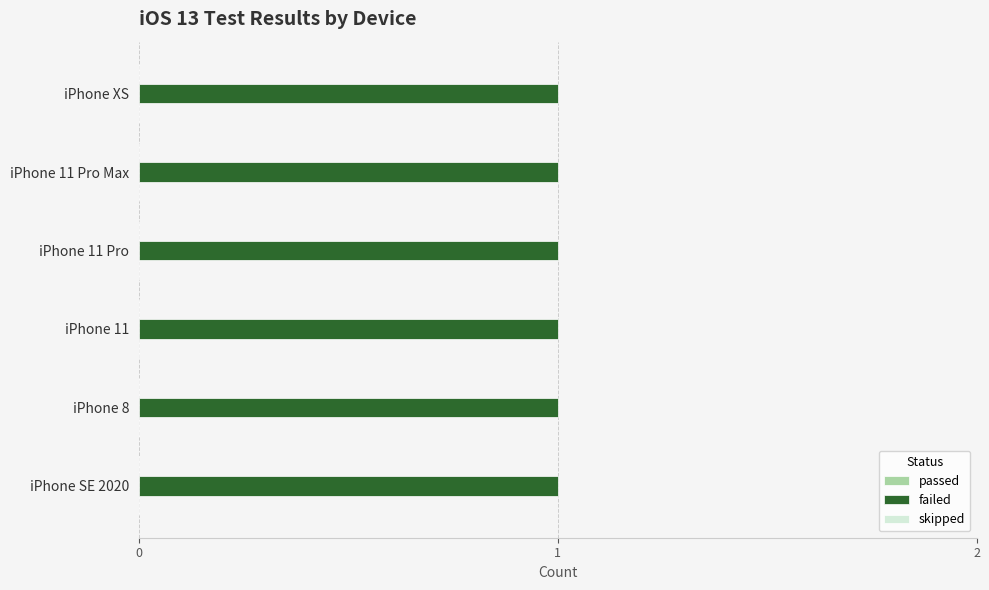

What are all the series names shown in the legend?

passed, failed, skipped